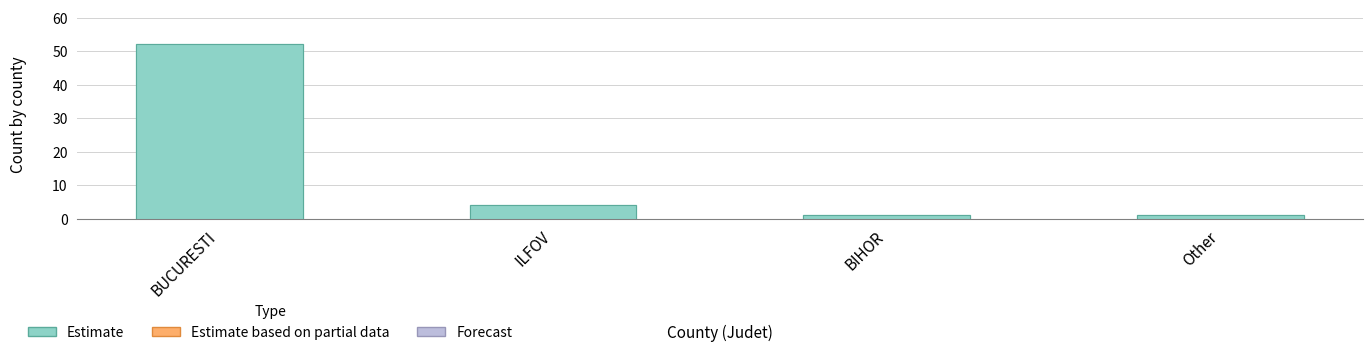

True or false: the data shows 4 at ILFOV.

True